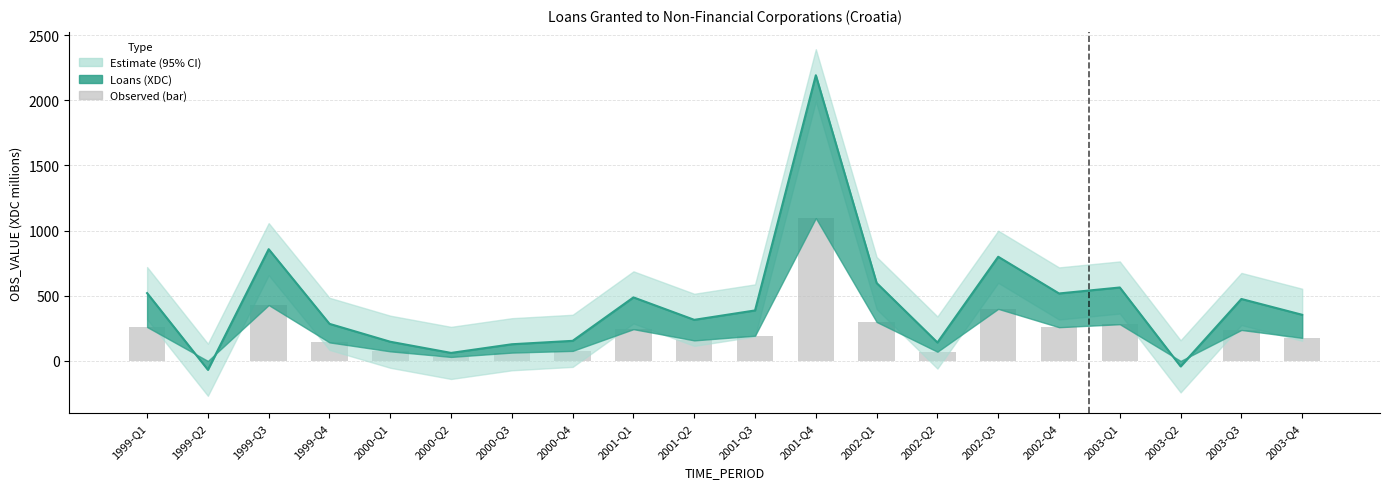

What is the label of the 7th bar from the left?

2000-Q3